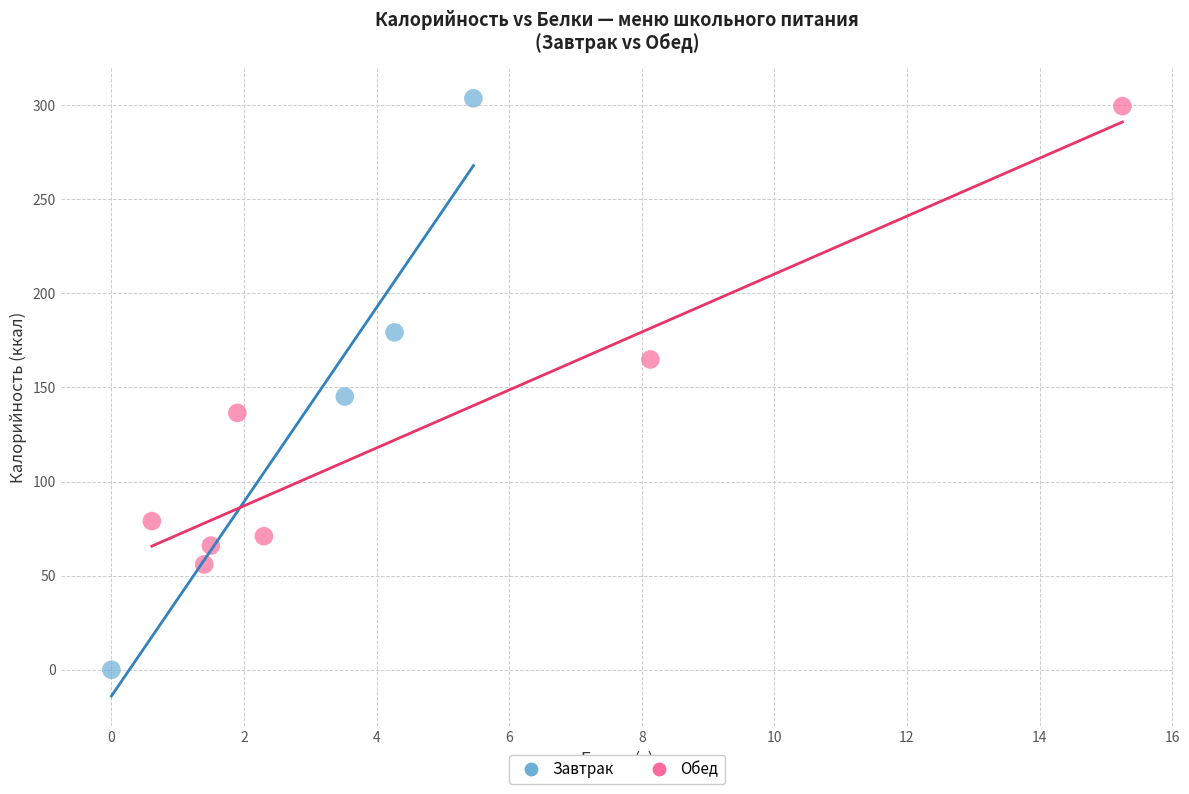

Which series has the largest Y range (max minus min)?

Завтрак